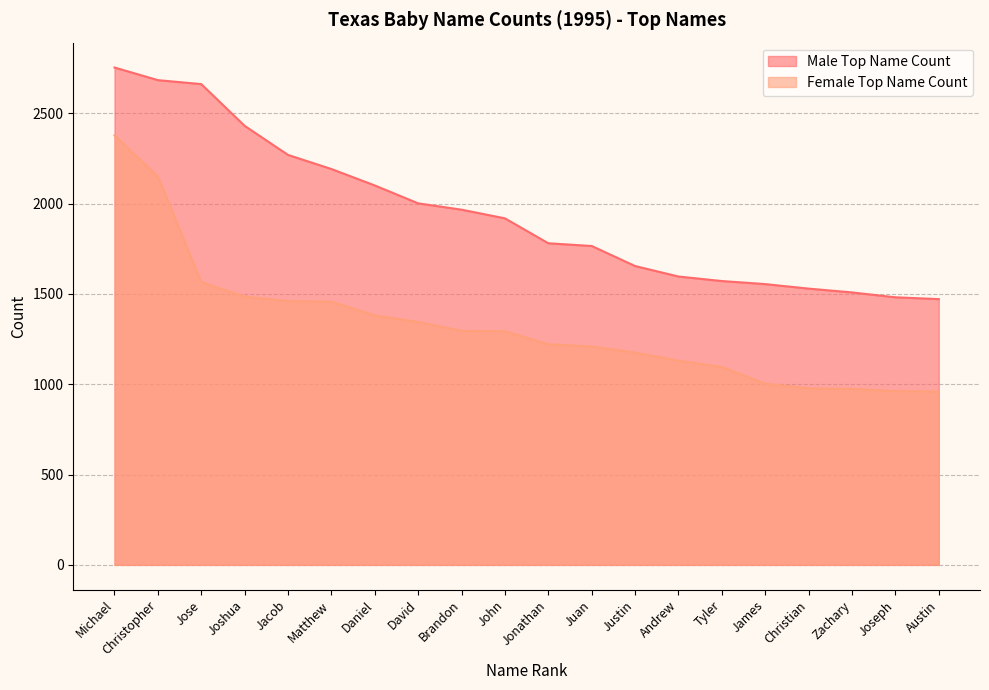

List the series in order of their overall mean, lowest first.

Female Top Name Count, Male Top Name Count